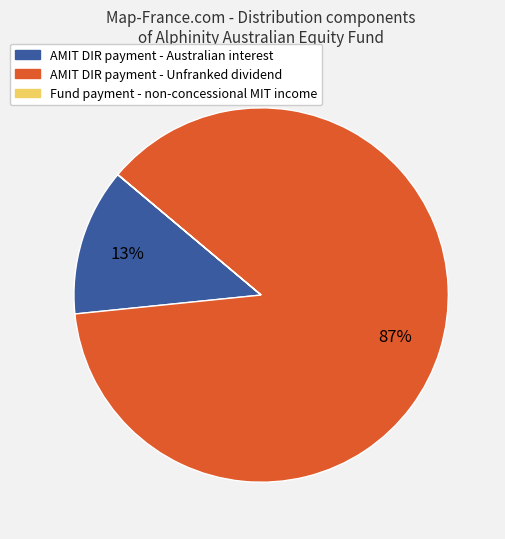

To the nearest percent, what is the average slice percentage?

33%